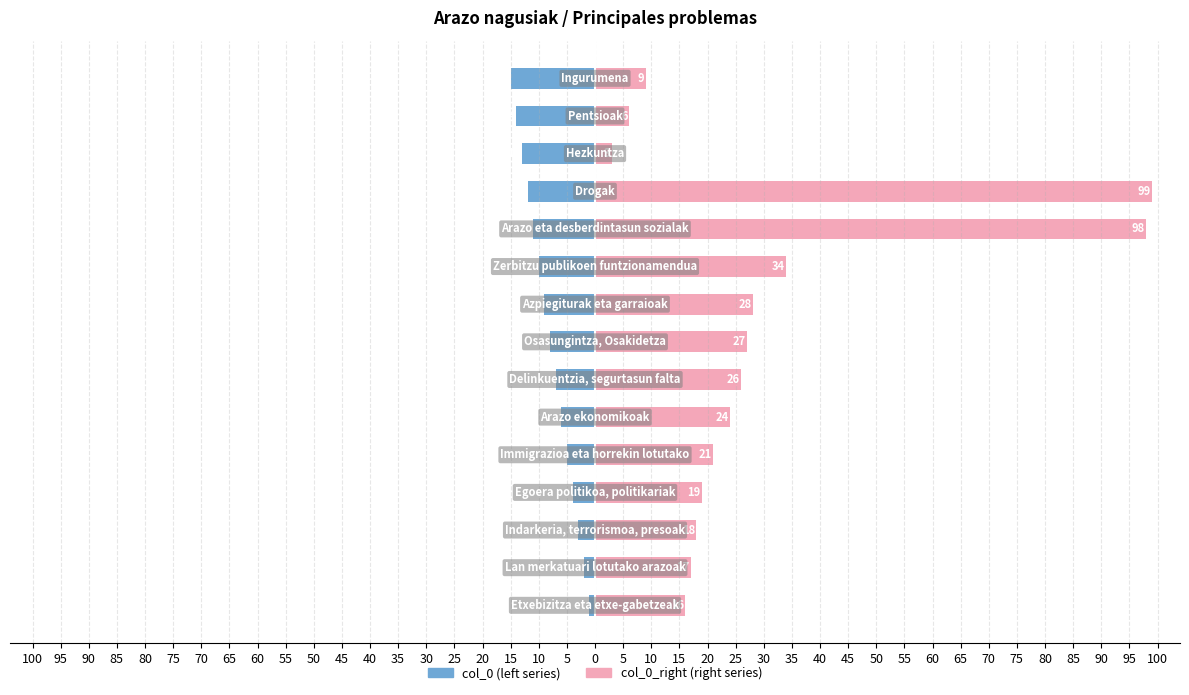

How many values in the col_0 (left) series are below -8?

7